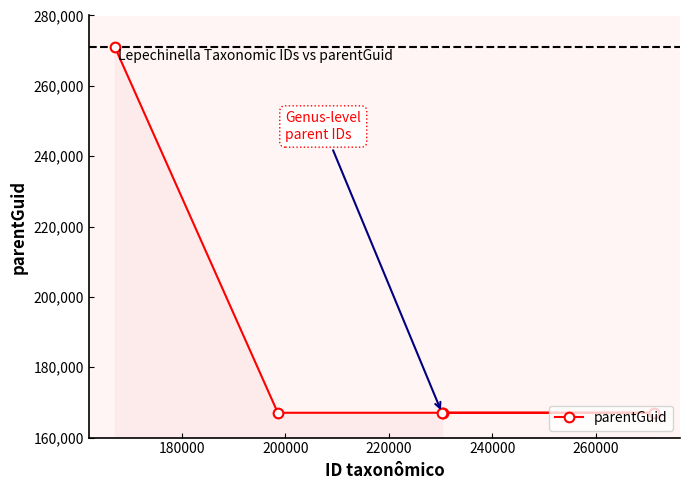

What is the greatest value displayed?

271131